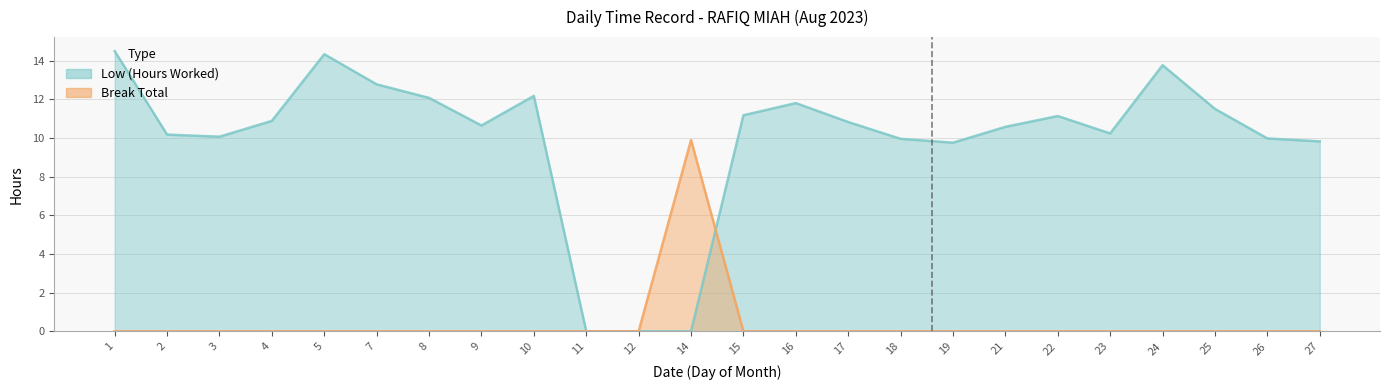

True or false: Break Total has more than 0 points higher than both neighbors.

True